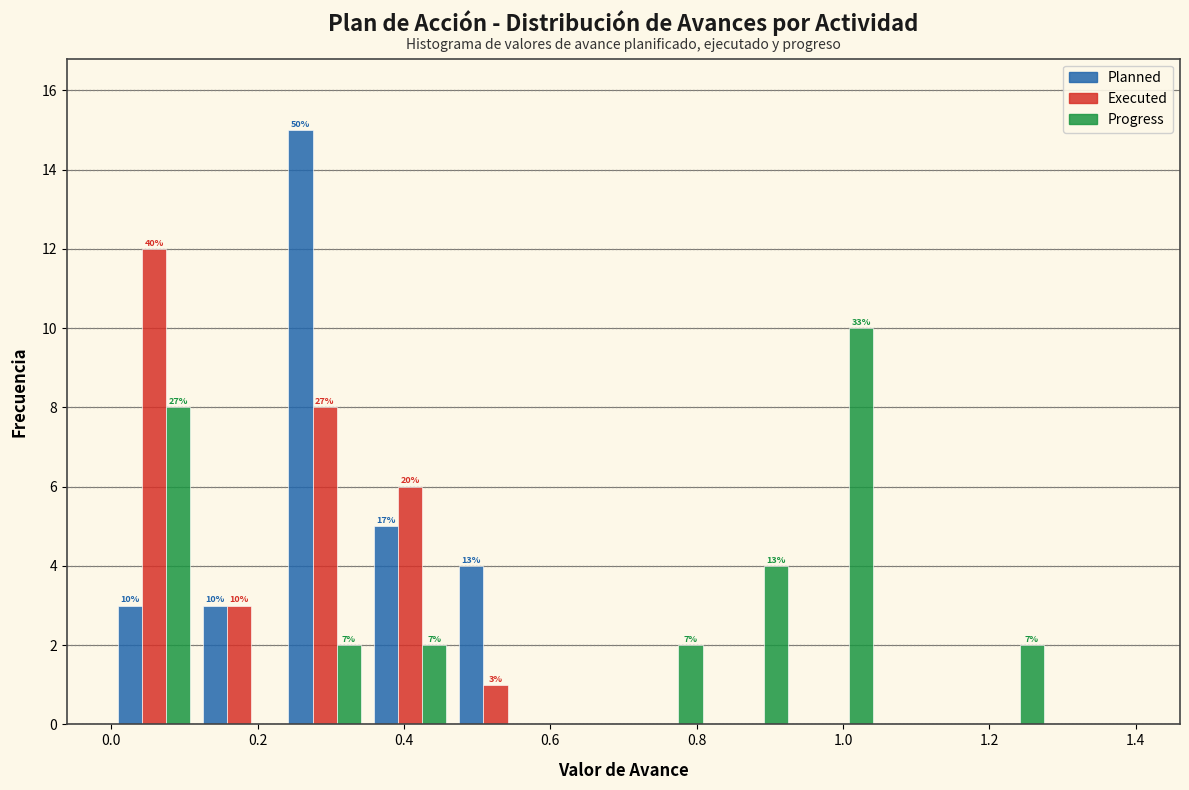

In the Planned series, which range on the x-axis has the tallest bar?

0.24 to 0.36